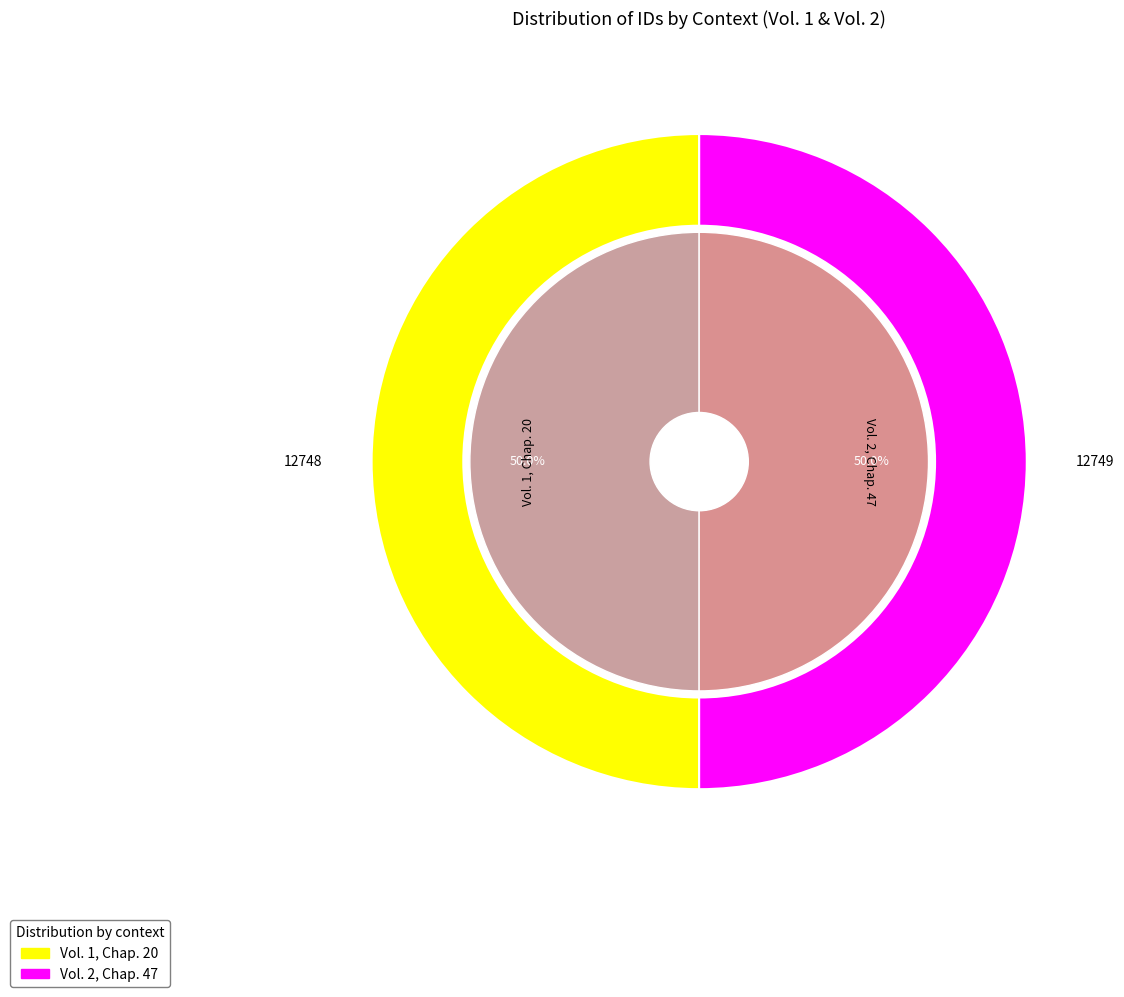

To the nearest percent, what portion does Vol. 1, Chap. 20 represent?

50%